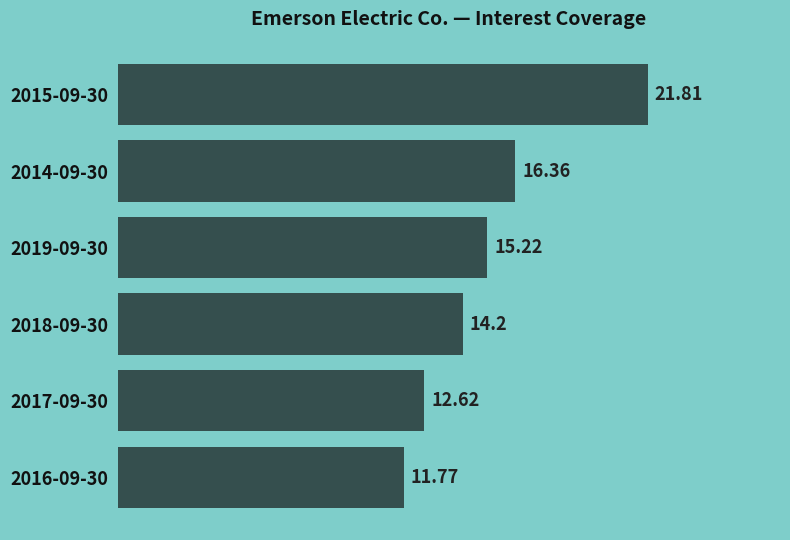

What is the difference between the values at 2014-09-30 and 2019-09-30?

1.1